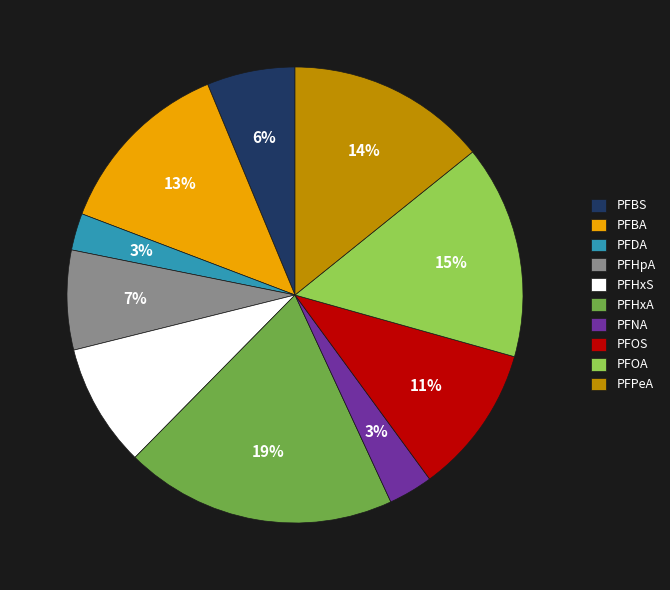

Do PFHxA and PFDA together represent more than half of the pie?

No